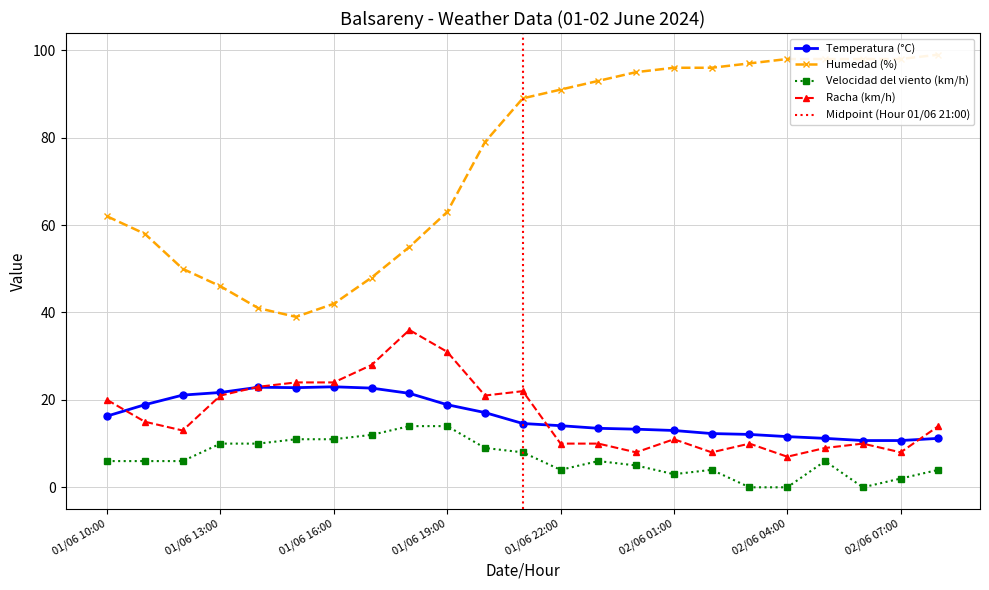

True or false: Racha (km/h) and Velocidad del viento (km/h) intersect in this chart.

False